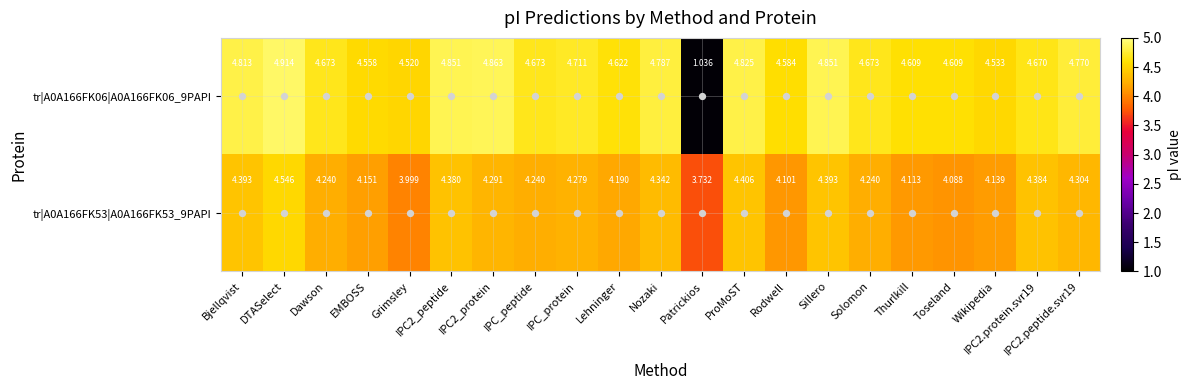

What is the total value across all series at Grimsley?

8.5